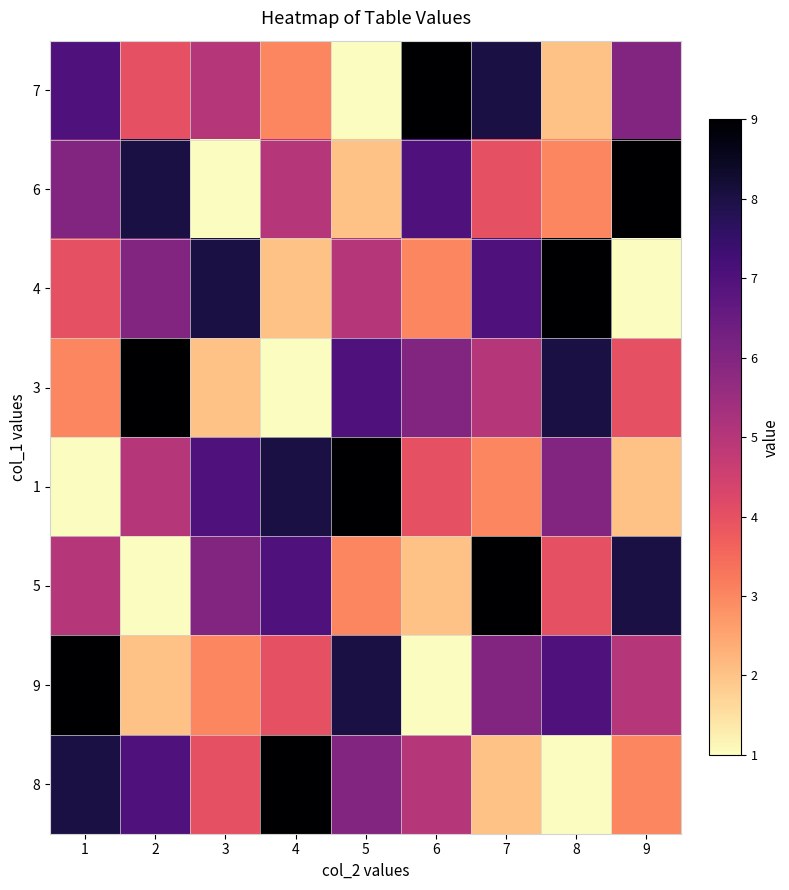

Reading left to right, what are all the values shown in this chart?

7: 1=7	2=4	3=5	4=3	5=1	6=9	7=8	8=2	9=6
6: 1=6	2=8	3=1	4=5	5=2	6=7	7=4	8=3	9=9
4: 1=4	2=6	3=8	4=2	5=5	6=3	7=7	8=9	9=1
3: 1=3	2=9	3=2	4=1	5=7	6=6	7=5	8=8	9=4
1: 1=1	2=5	3=7	4=8	5=9	6=4	7=3	8=6	9=2
5: 1=5	2=1	3=6	4=7	5=3	6=2	7=9	8=4	9=8
9: 1=9	2=2	3=3	4=4	5=8	6=1	7=6	8=7	9=5
8: 1=8	2=7	3=4	4=9	5=6	6=5	7=2	8=1	9=3